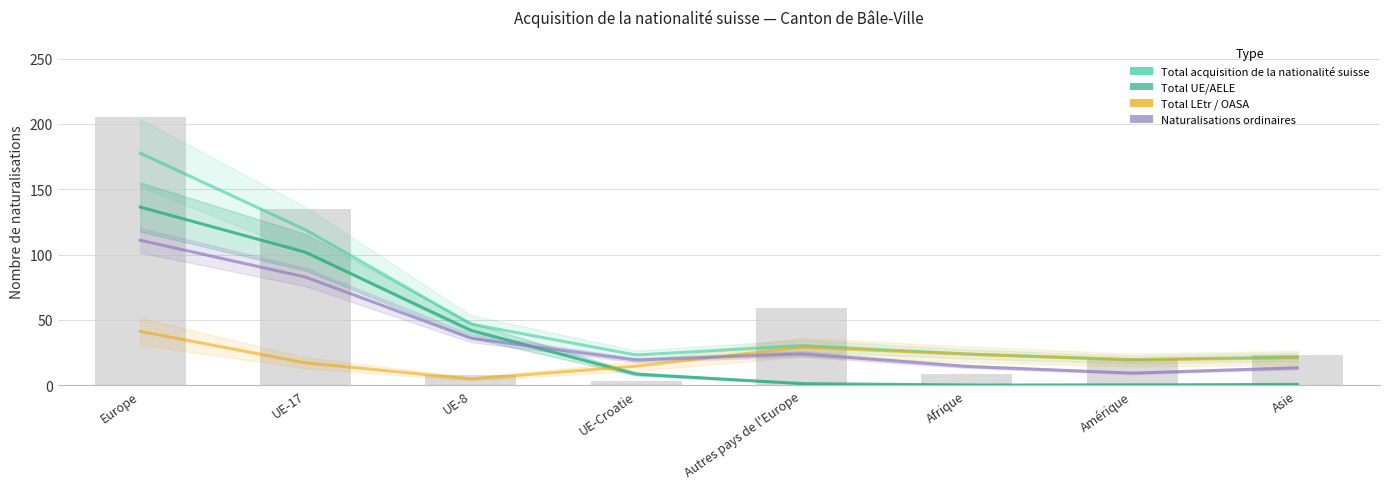

What is the value of the Total LEtr / OASA bar at the 8th from the left?

22